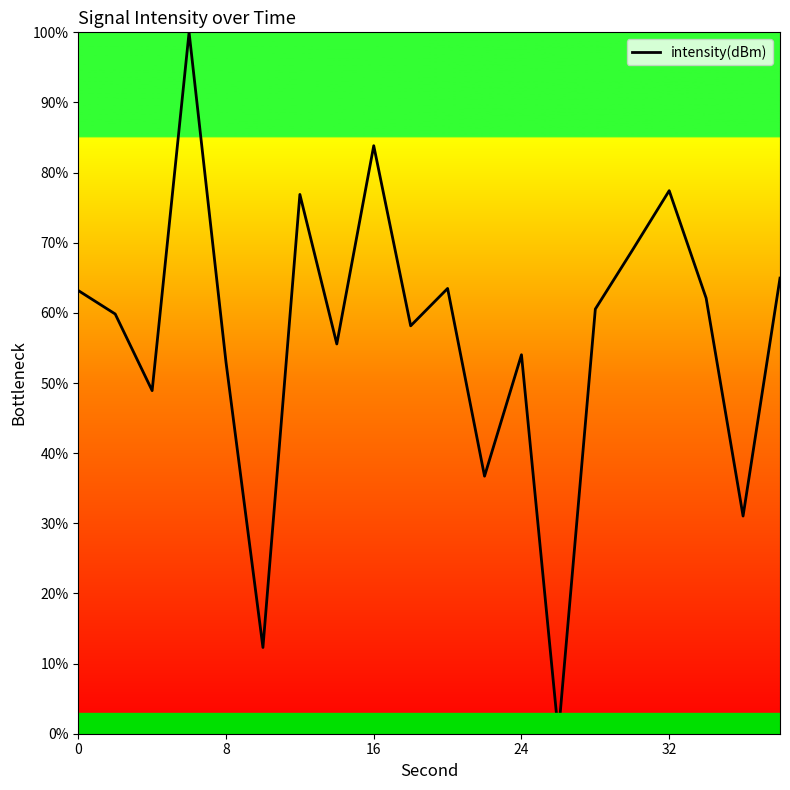

What is the greatest value displayed?

100.0